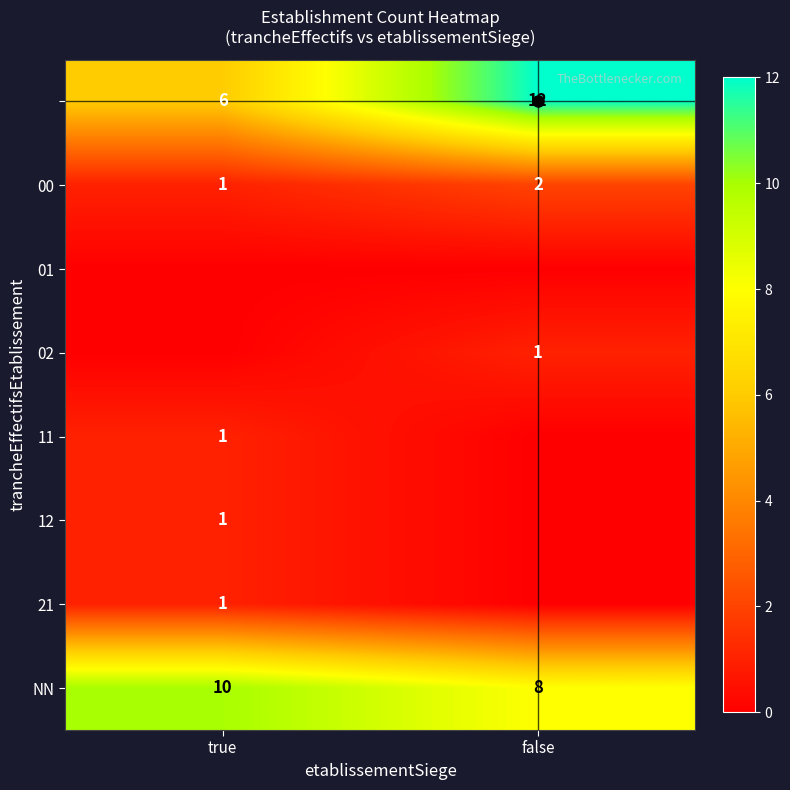

Is it true that NN equals 10 at true?

True